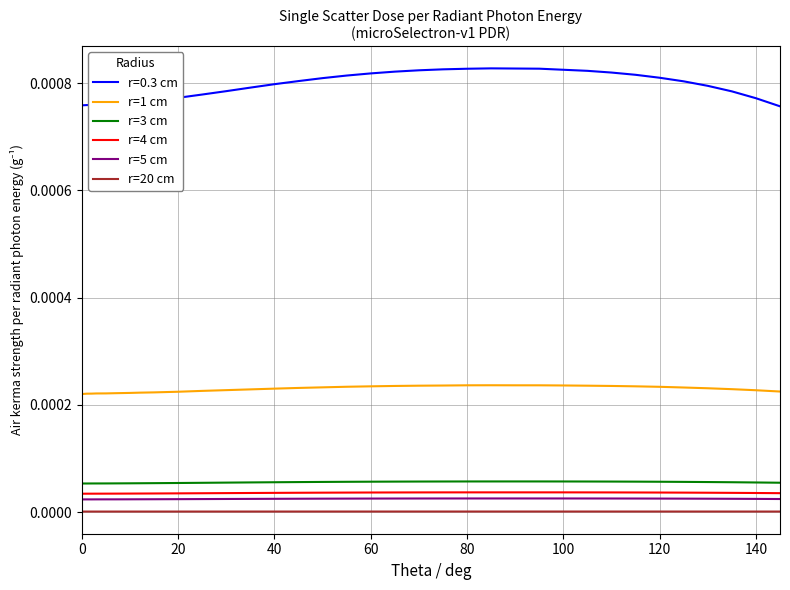

Which series has the widest spread of values?

r=0.3 cm